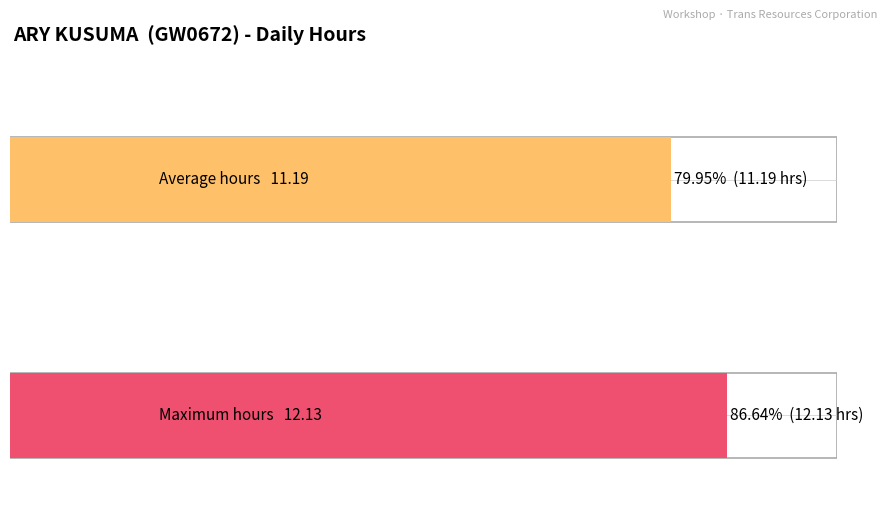

True or false: the data shows 20.4 at 26-Thu.

False